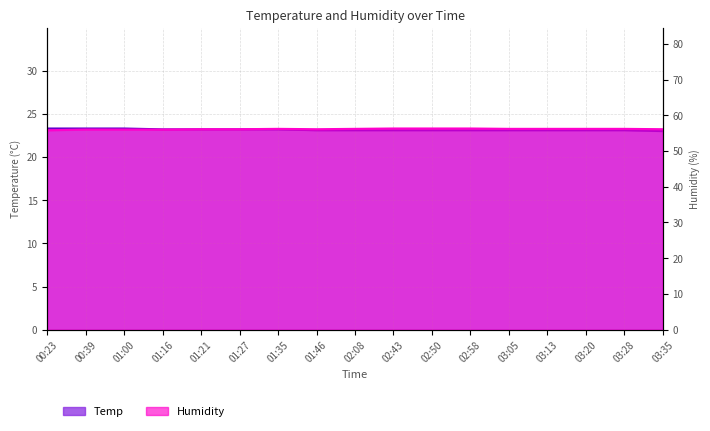

Is it true that Temp equals 5.1 at 01:46?

False